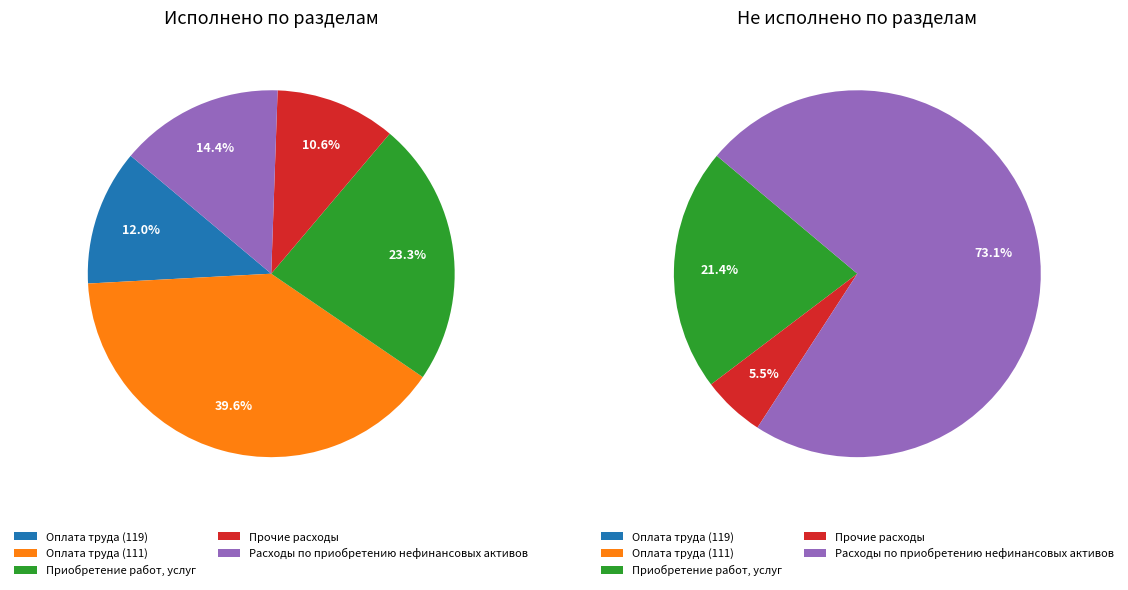

Which slice is the smallest?

Прочие расходы